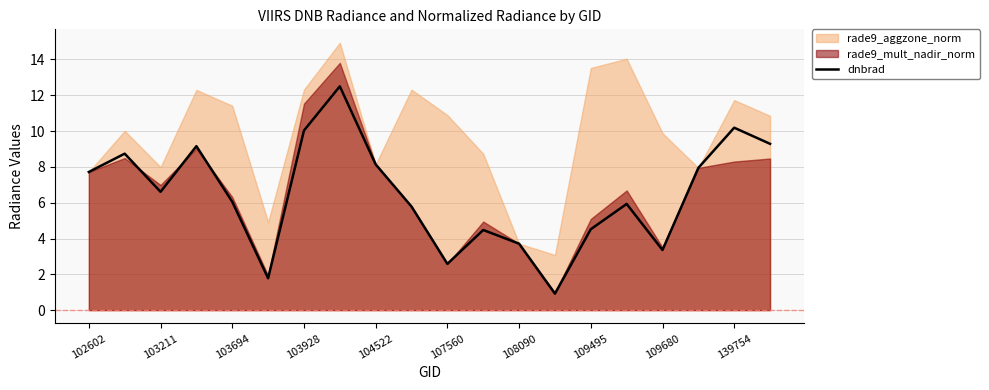

Is it true that dnbrad equals 4.5 at 109495?

True